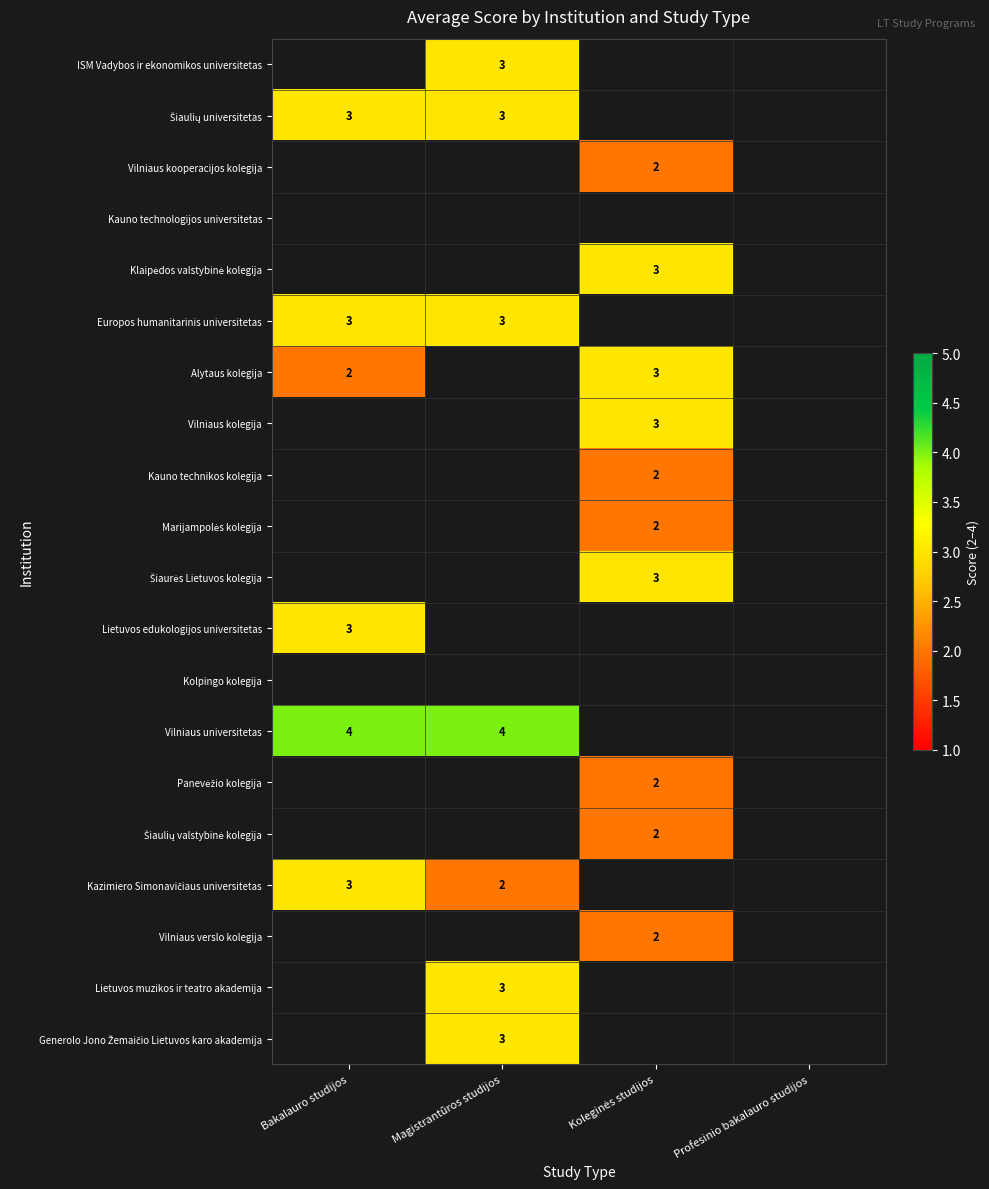

Which series has the largest range (max minus min)?

Alytaus kolegija